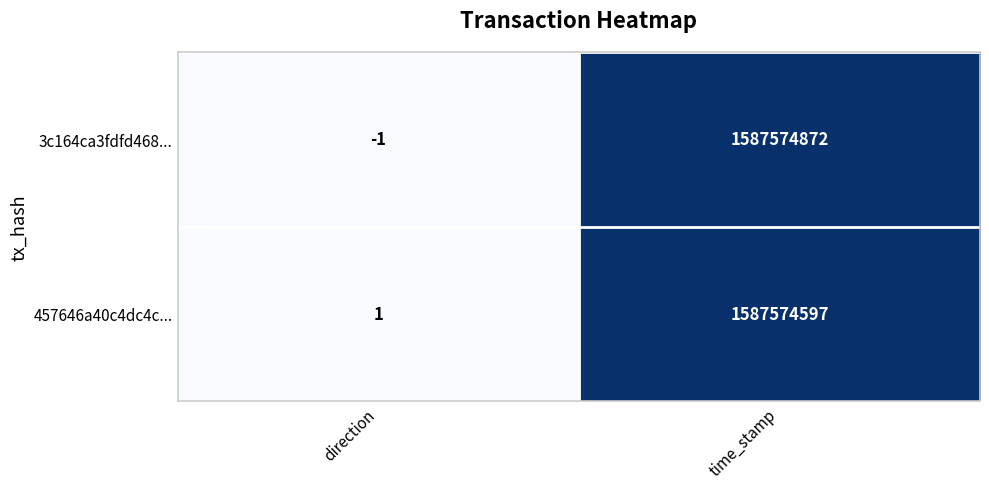

What is the maximum value shown in the chart?

1587574872